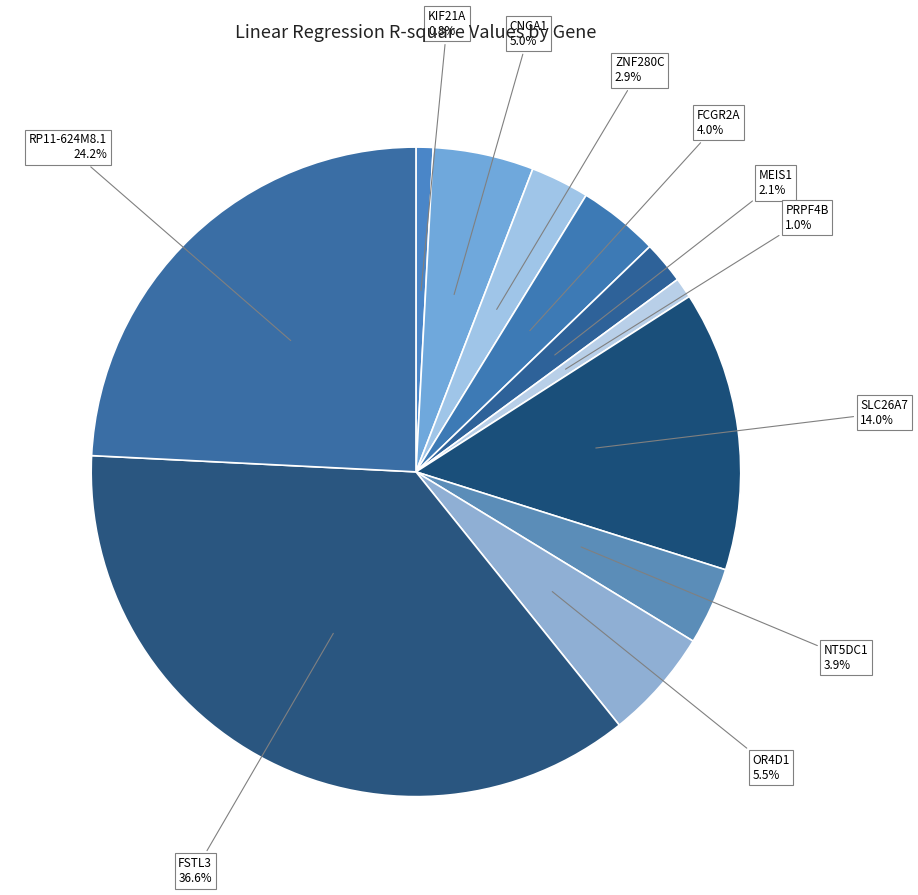

What percentage is the SLC26A7 slice, to the nearest percent?

14%